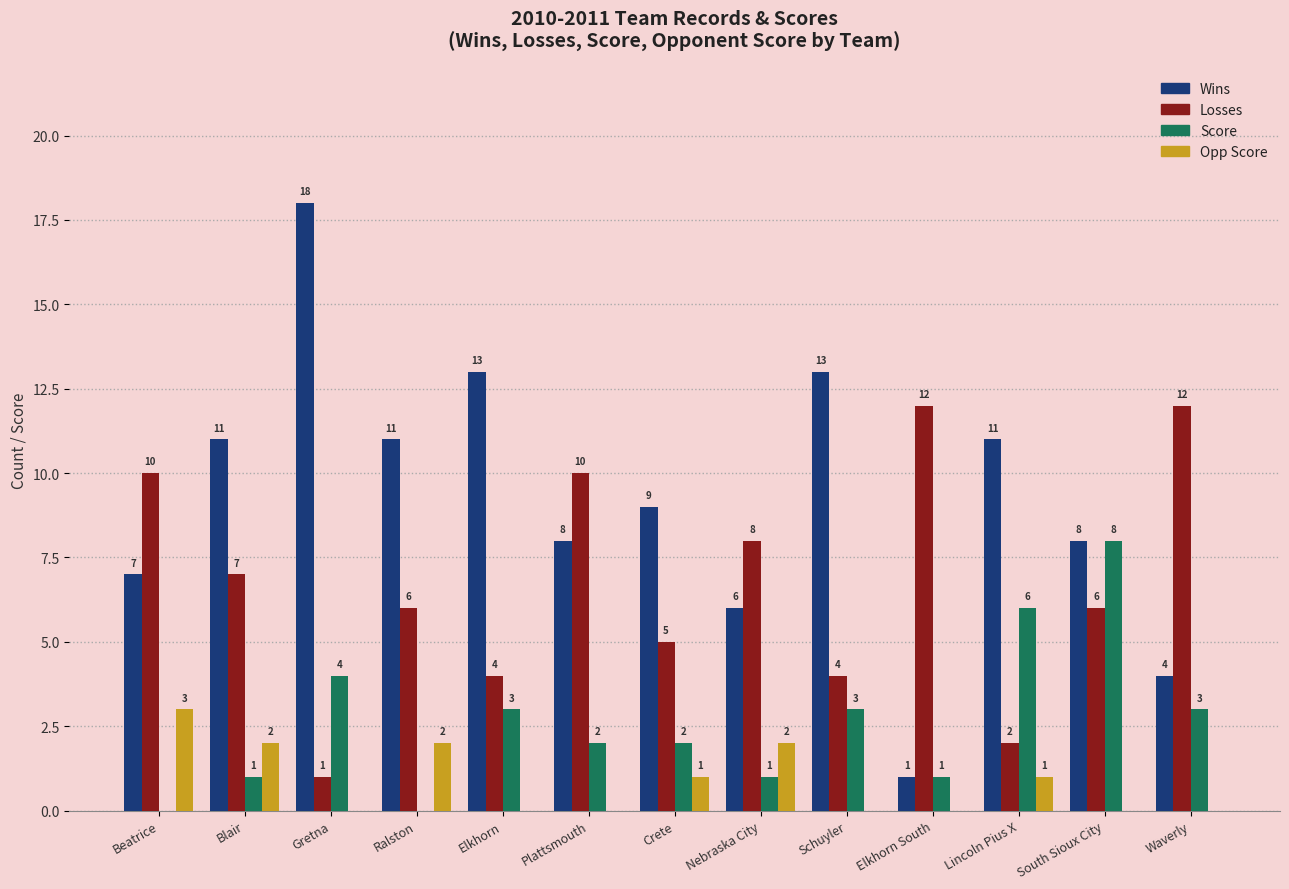

How many groups of bars are there?

13